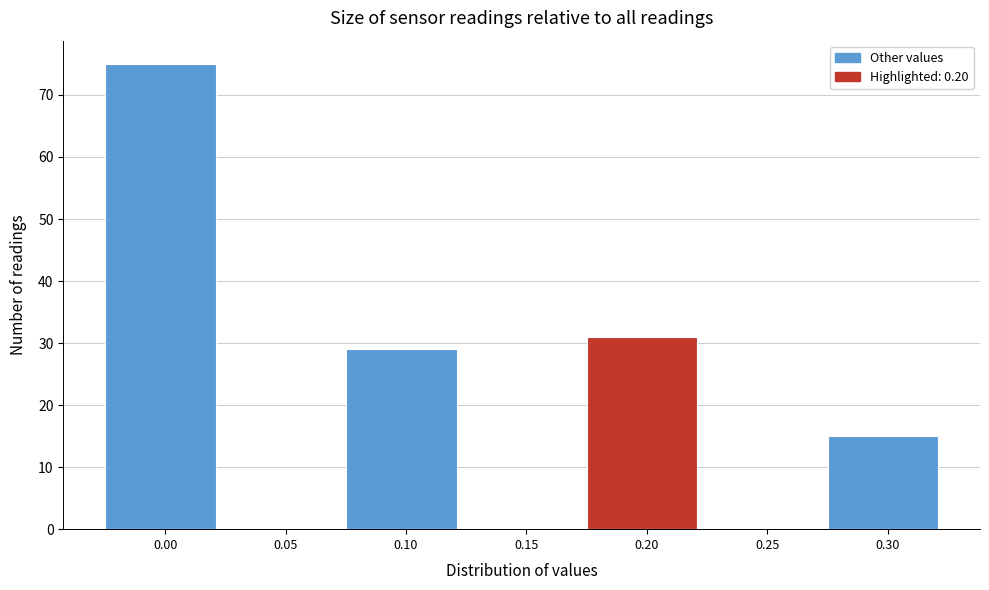

Reading left to right, what are all the values shown in this chart?

0.00=75	0.05=0	0.10=29	0.15=0	0.20=31	0.25=0	0.30=15